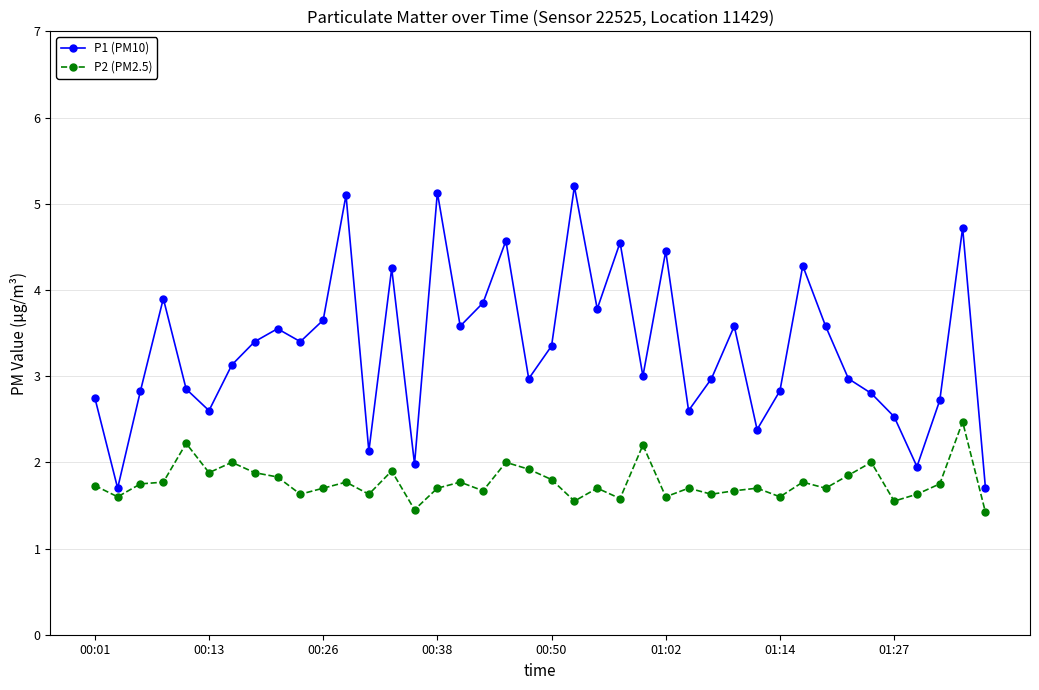

At how many categories does at least one series exceed 5?

3